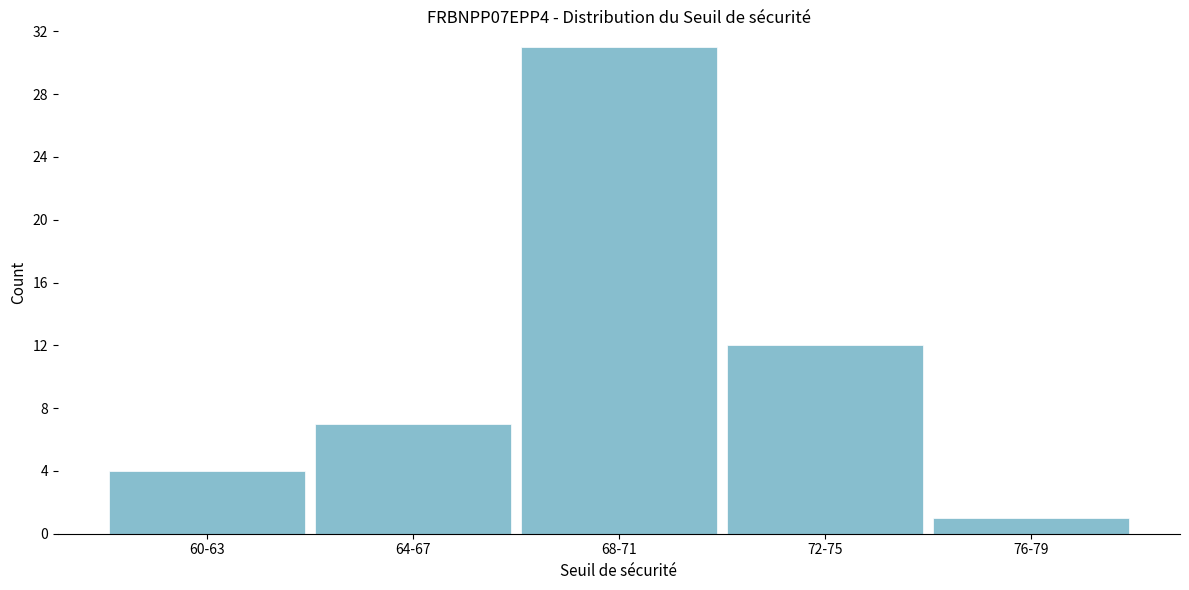

Reading left to right, what are all the values shown in this chart?

4	7	31	12	1